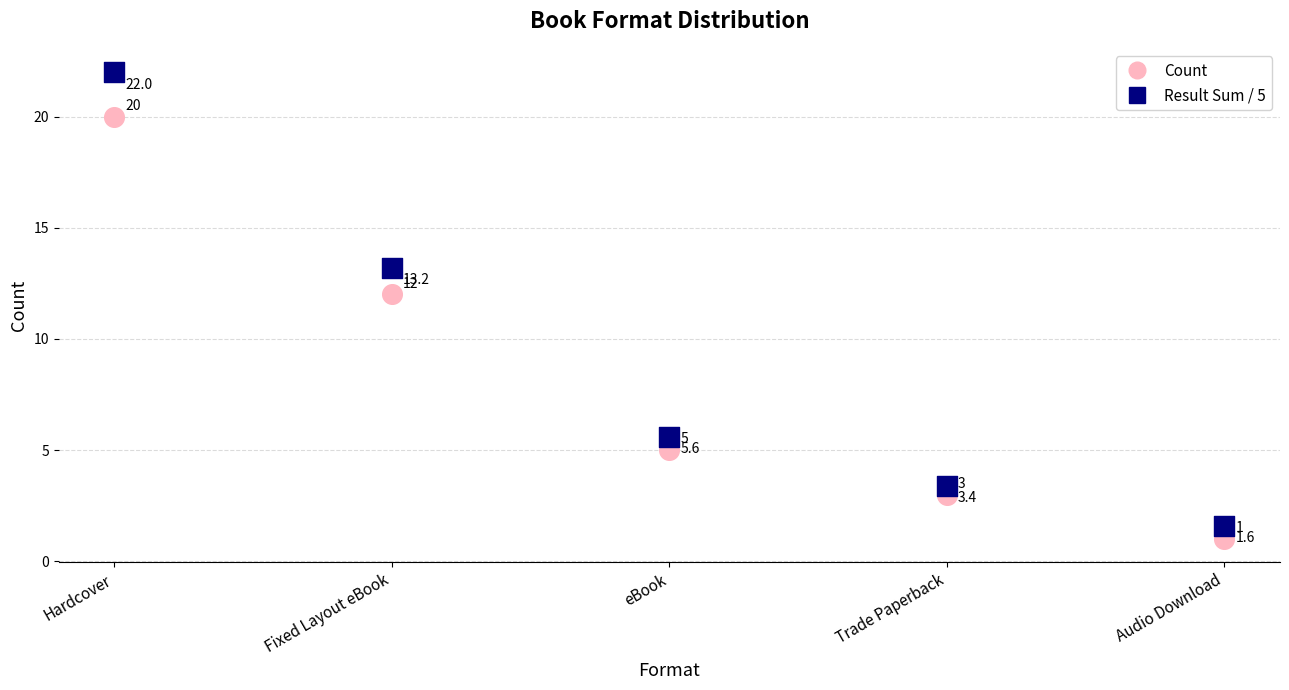

Which series contains the lowest Y value?

Count